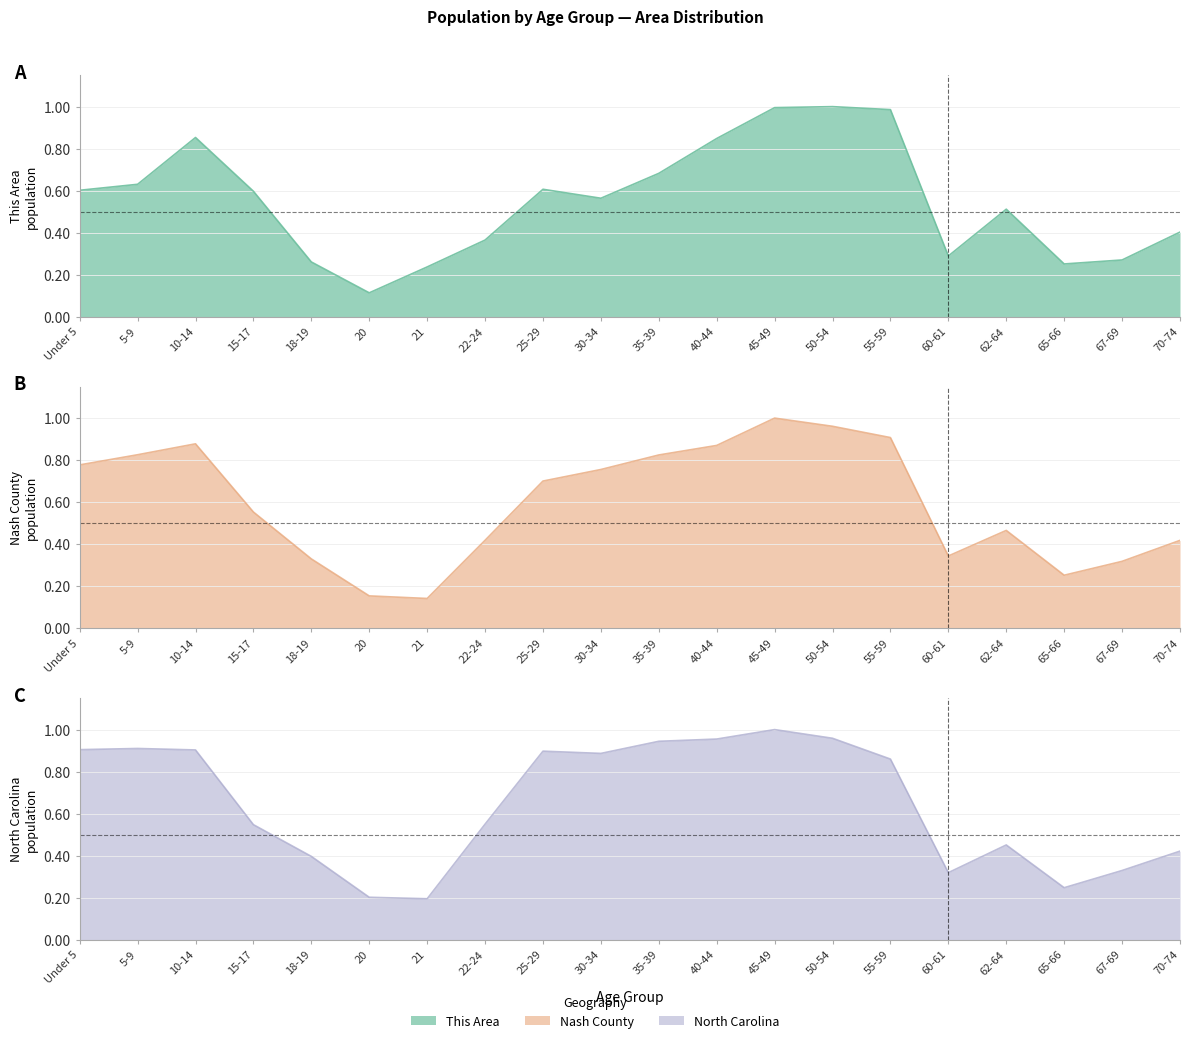

True or false: This Area has a value of 1.0 at 50-54.

True